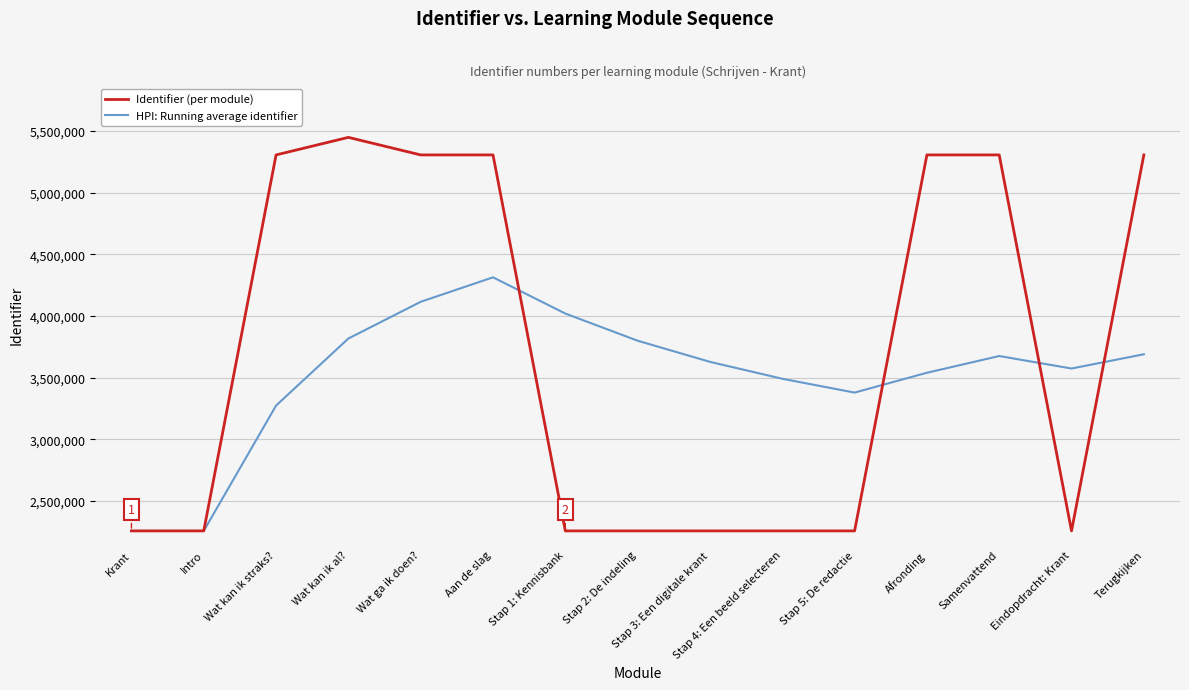

What is the difference between the HPI: Running average identifier values at Wat ga ik doen? and Samenvattend?

439441.3